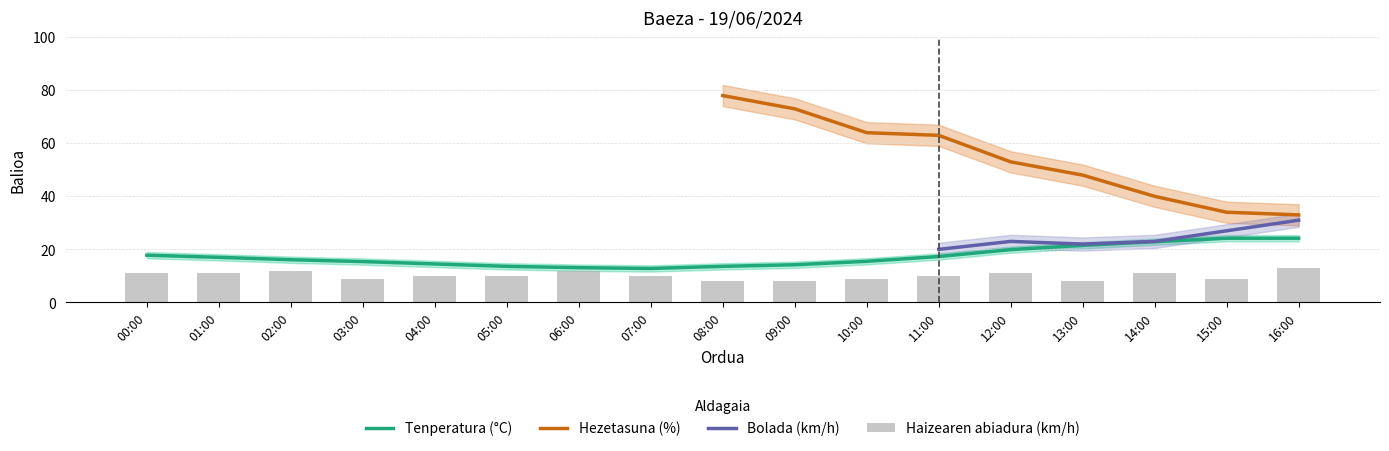

Between 00:00 and 08:00, which series saw the biggest shift?

Tenperatura (°C)